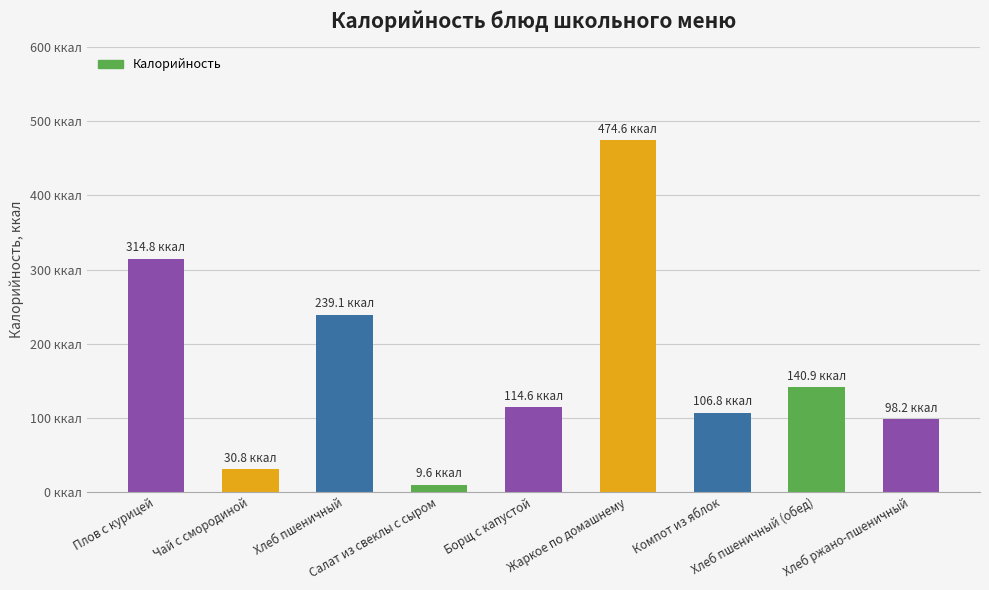

Does the chart contain any negative values?

No